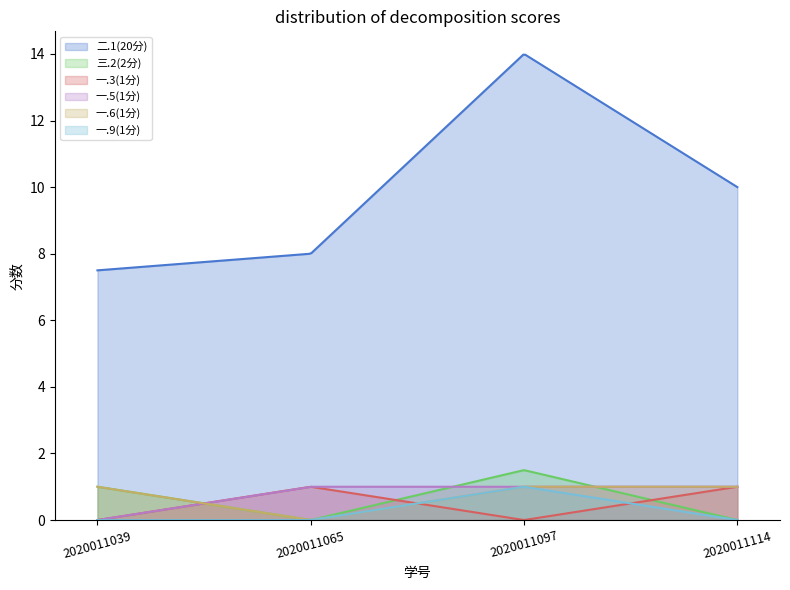

What is the difference between the maximum and minimum values in the 二.1(20分) series?

6.5